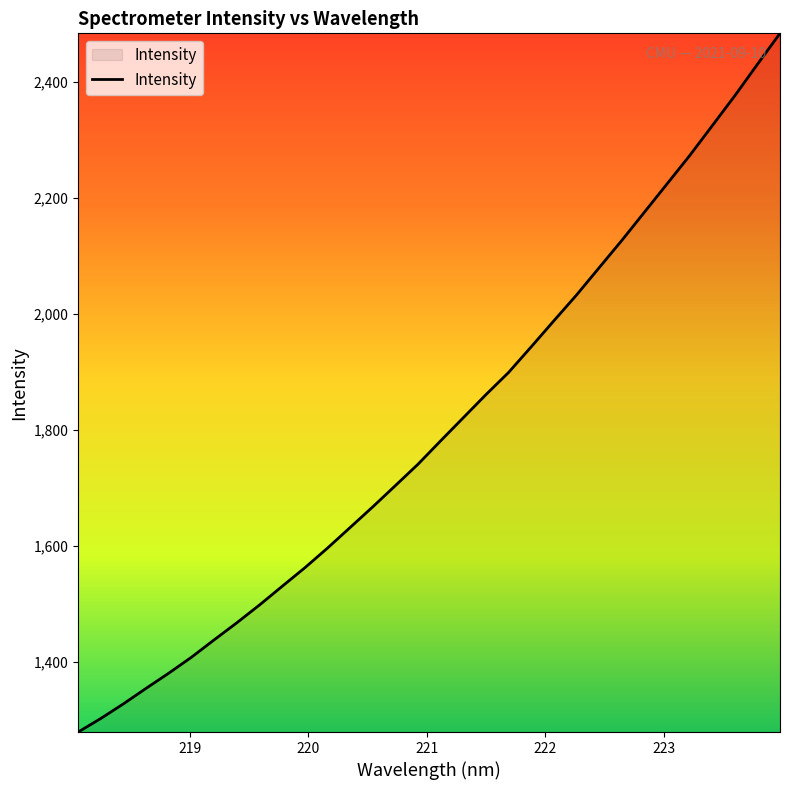

What is the difference between the maximum and minimum values?

1203.6